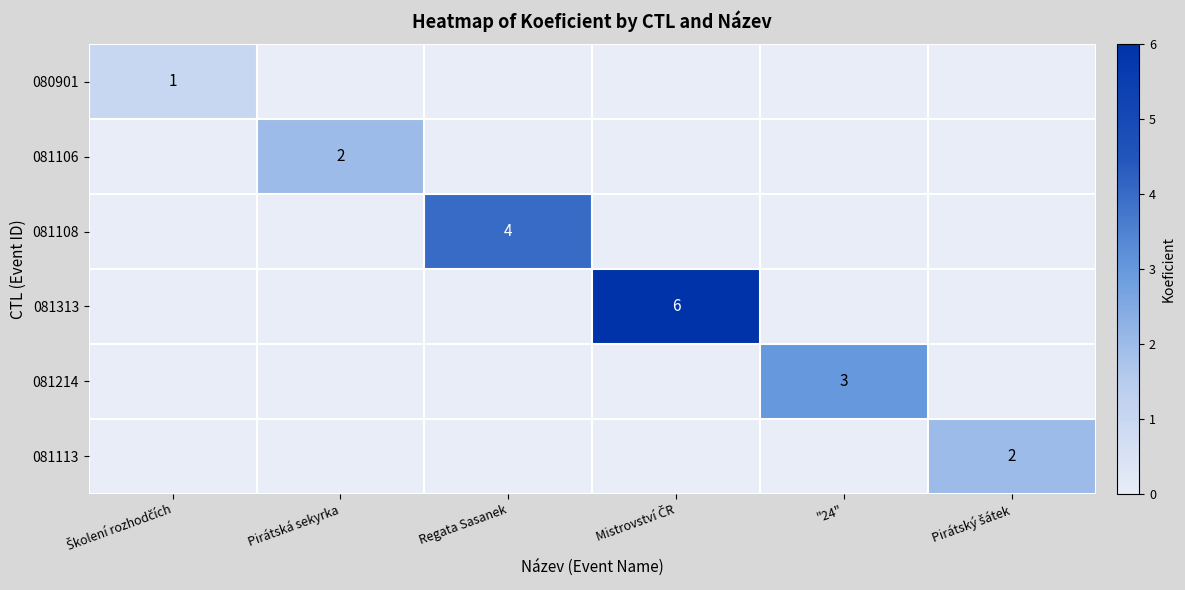

Is it true that 081214 equals 3 at "24"?

True